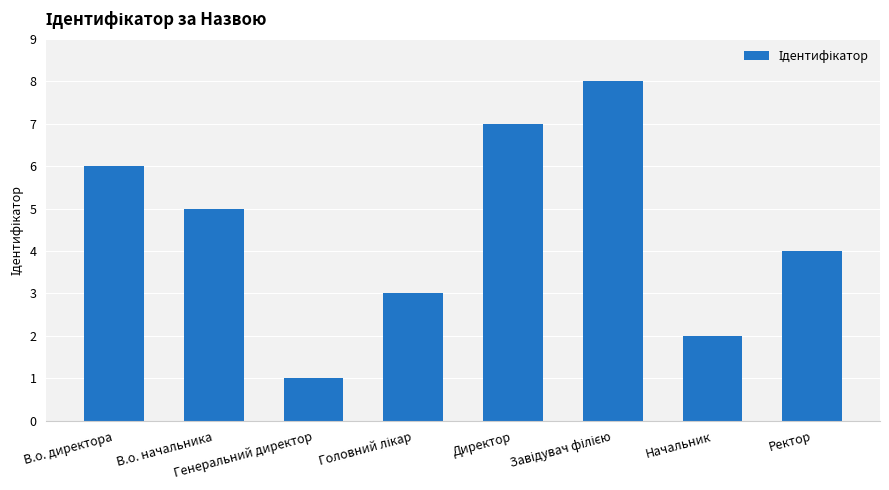

True or false: the data shows 1 at Начальник.

False